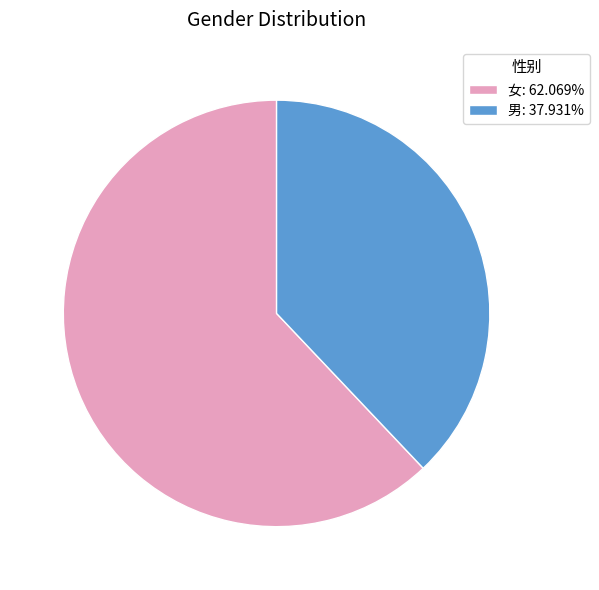

Approximately how many times larger is the value at 女: 62.069% compared to 男: 37.931%?

1.6